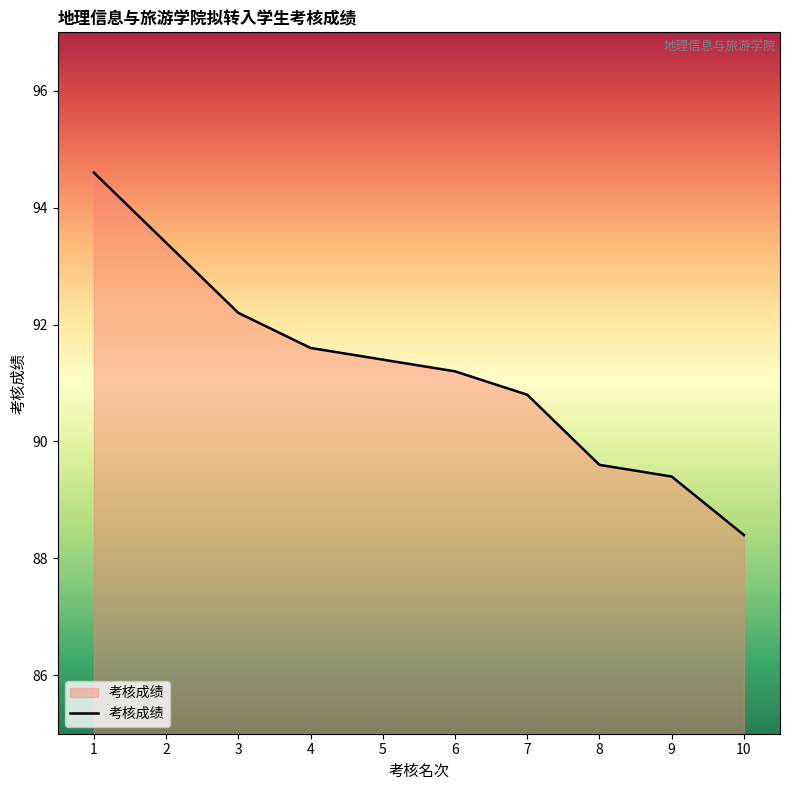

What is the change in value from 4 to 7?

-0.8